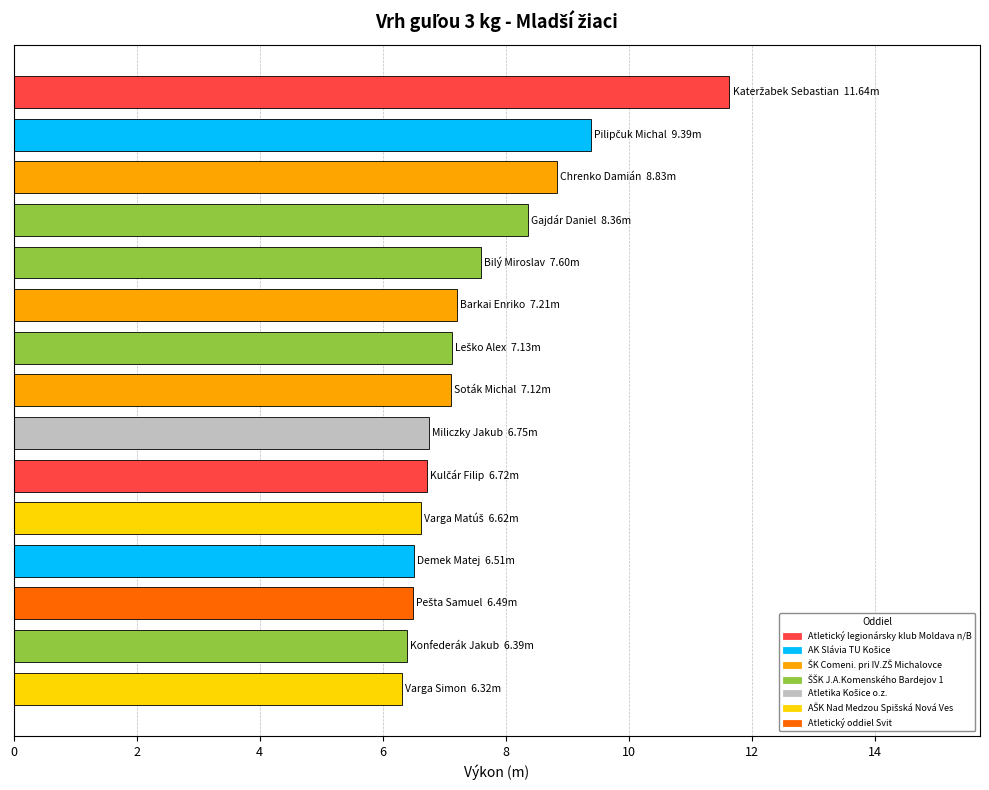

What is the sum of all values?

113.1